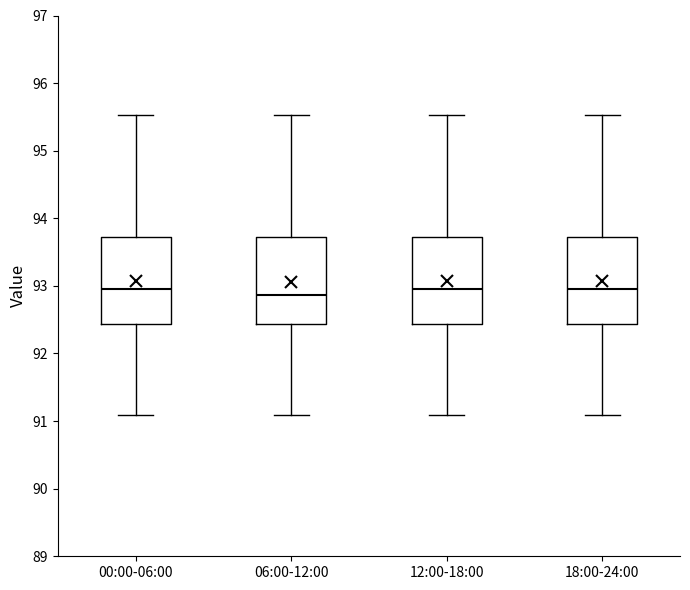

Reading left to right, read every box against the y-axis: the position of its median line, the range the box covers, and the ends of its whiskers. The values are not printed on the chart, so give them approximately, as read against the axis.

00:00-06:00: median 93.0, box 92.4 to 93.7, whiskers 91.1 to 95.5
06:00-12:00: median 92.9, box 92.4 to 93.7, whiskers 91.1 to 95.5
12:00-18:00: median 93.0, box 92.4 to 93.7, whiskers 91.1 to 95.5
18:00-24:00: median 93.0, box 92.4 to 93.7, whiskers 91.1 to 95.5